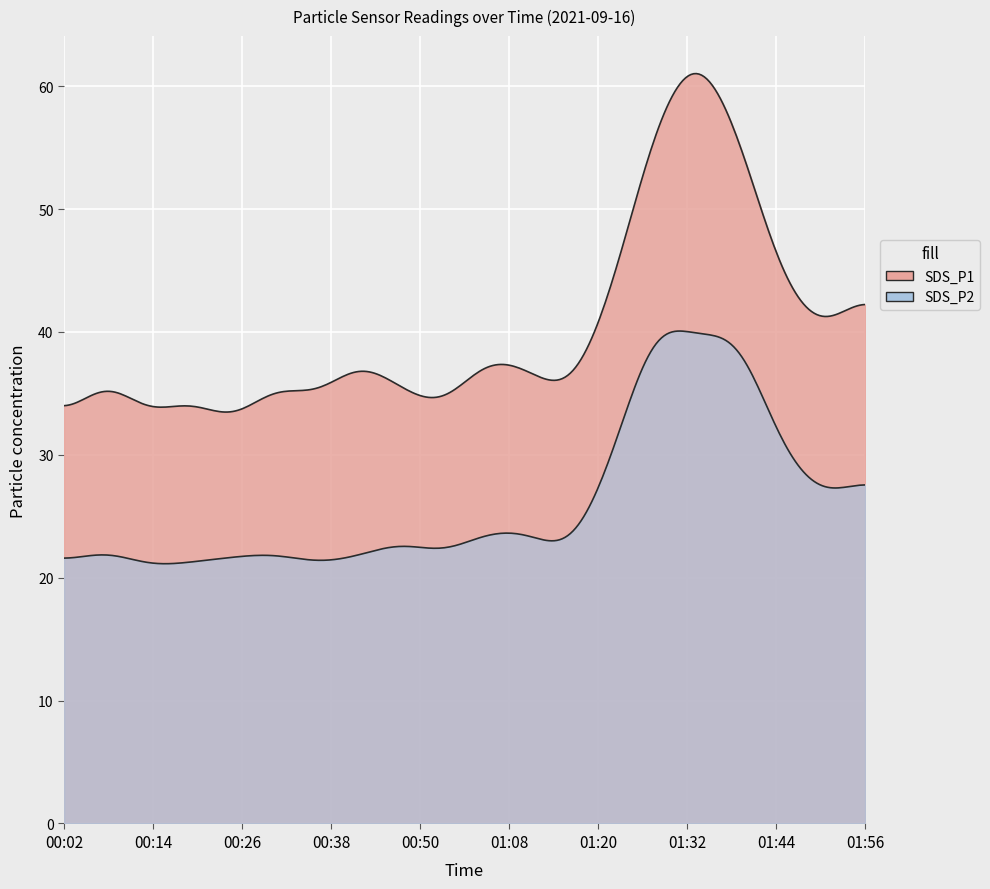

How many data points in SDS_P1 are less than 37?

10